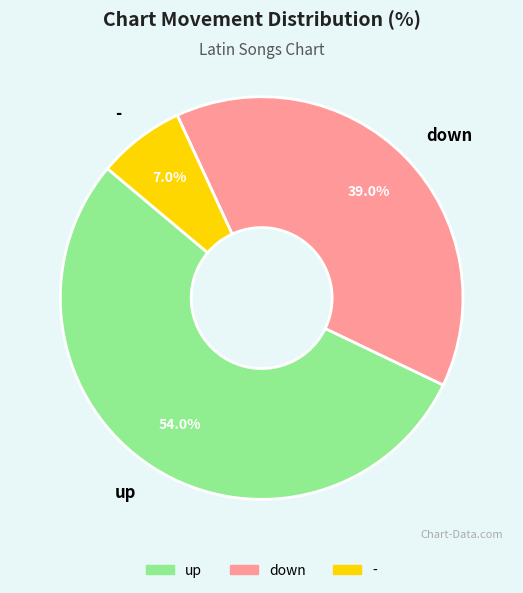

What is the ratio of the value at down to the value at up?

0.7